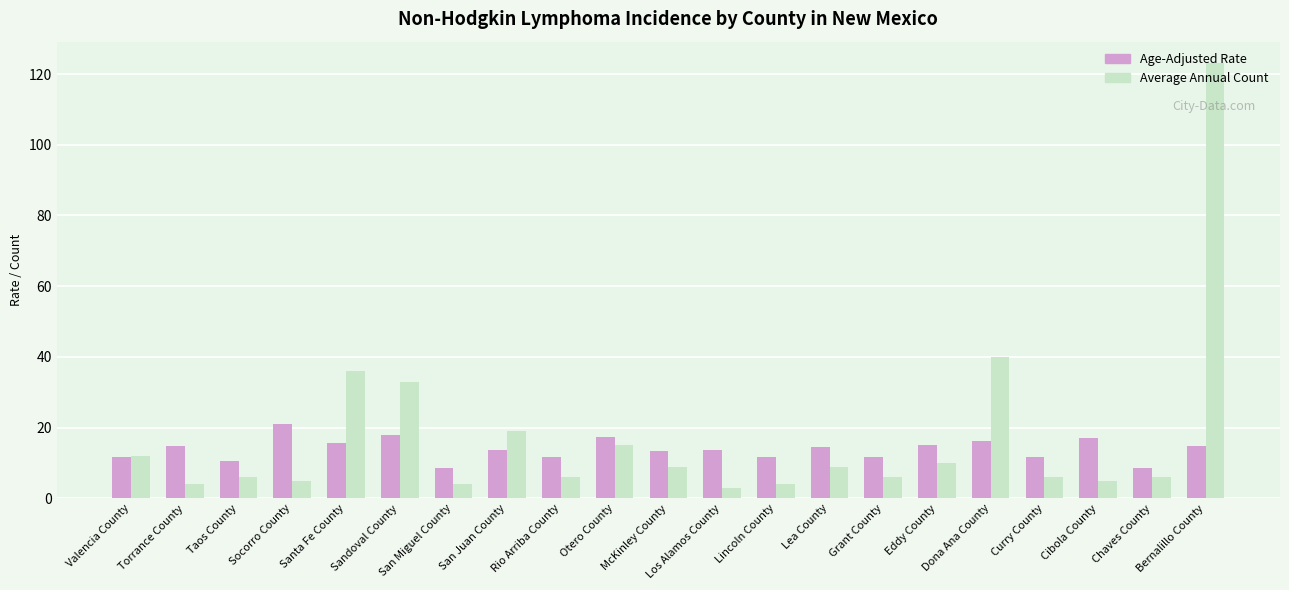

Rank the series at San Miguel County from lowest to highest value.

Average Annual Count, Age-Adjusted Rate